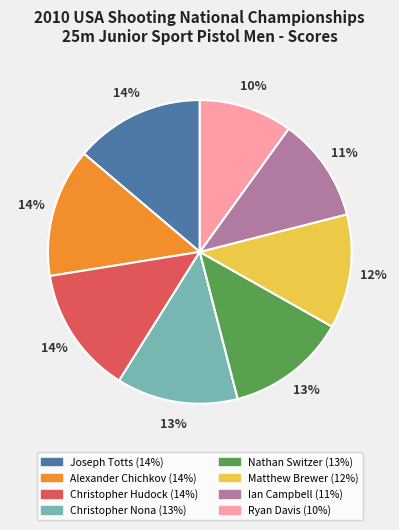

Which has a higher value, Christopher Hudock or Ian Campbell?

Christopher Hudock